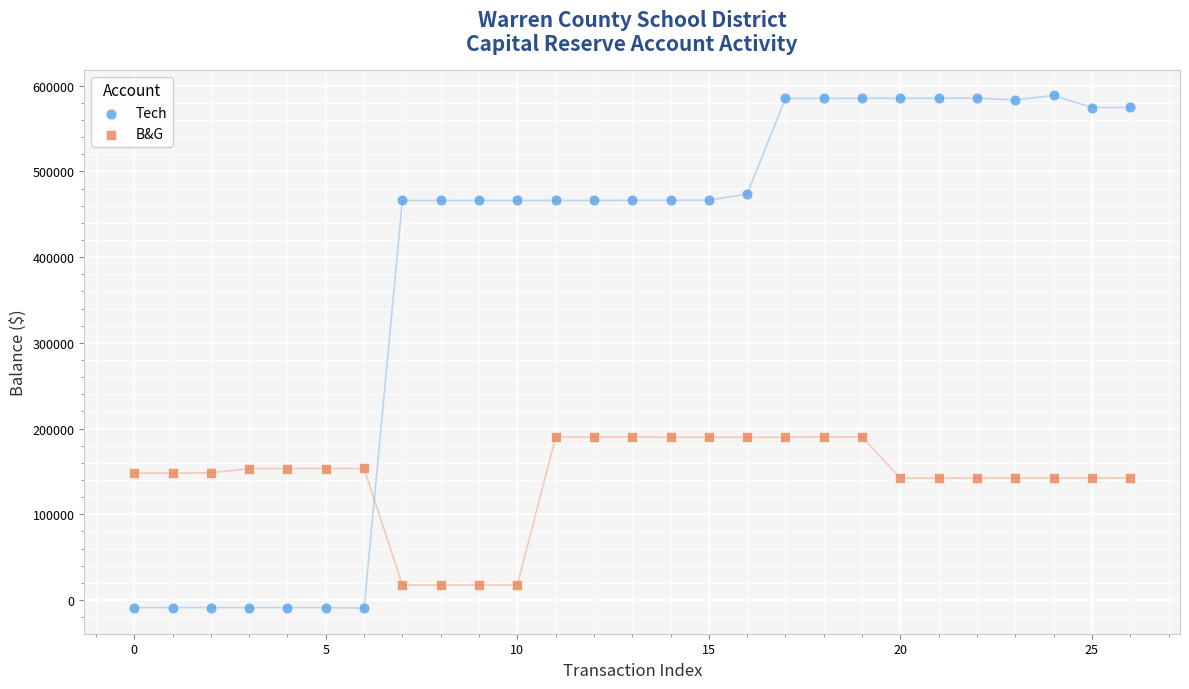

Which series contains the lowest Y value?

Tech